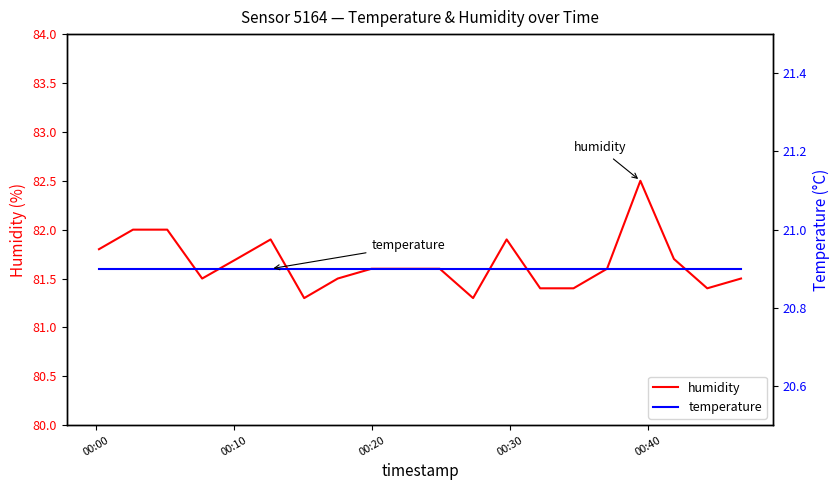

What is the maximum value for humidity?

82.5